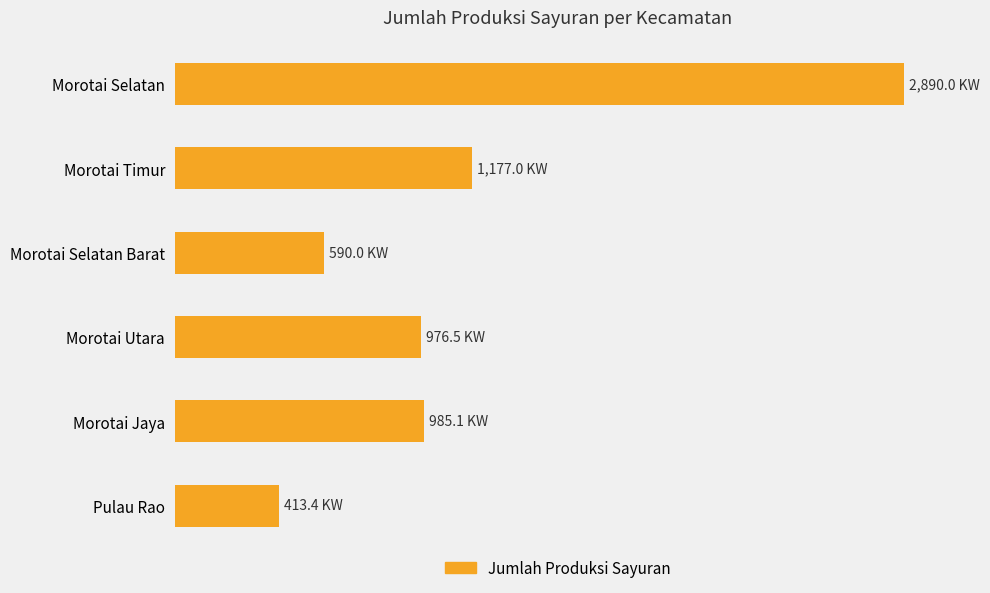

Are the bars grouped side by side (vs. stacked)?

No